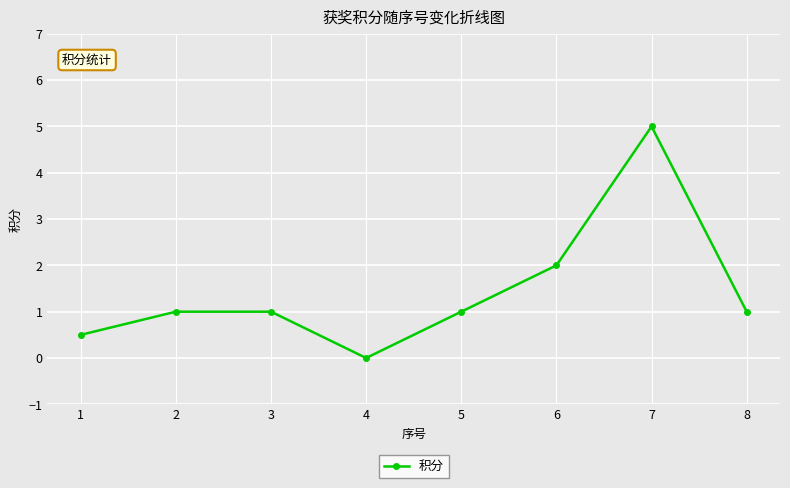

How many points are lower than both their immediate neighbors (excluding endpoints)?

1